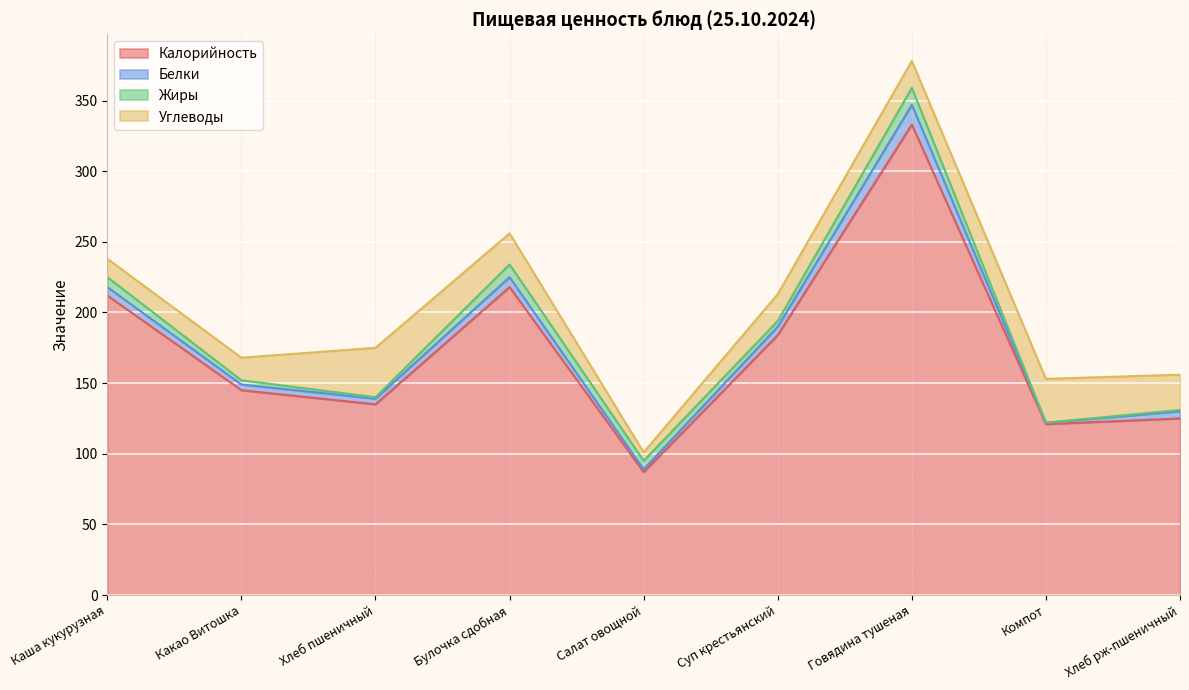

True or false: Углеводы and Калорийность intersect in this chart.

False